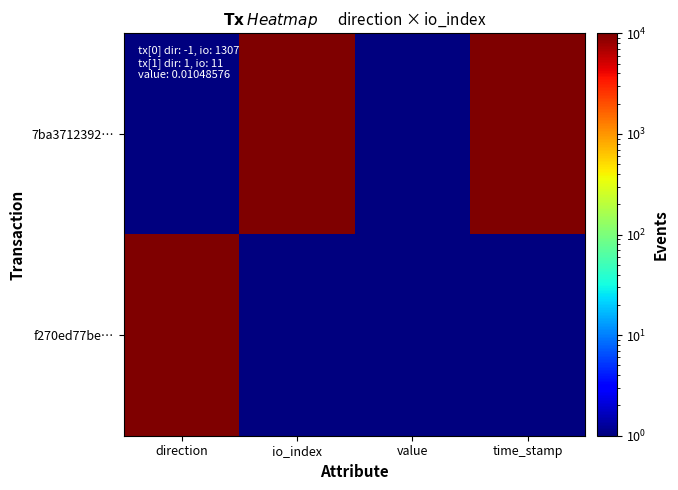

Reading left to right, what are all the values shown in this chart?

7ba3712392…: direction=1	io_index=10001	value=1	time_stamp=10001
f270ed77be…: direction=10001	io_index=1	value=1	time_stamp=1